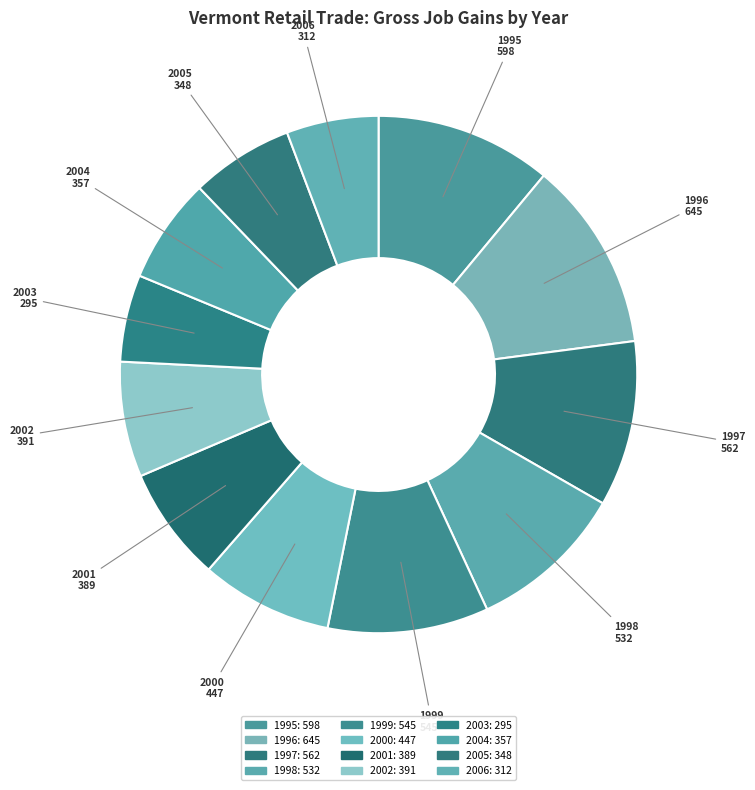

True or false: 2003 accounts for 20% of the total.

False